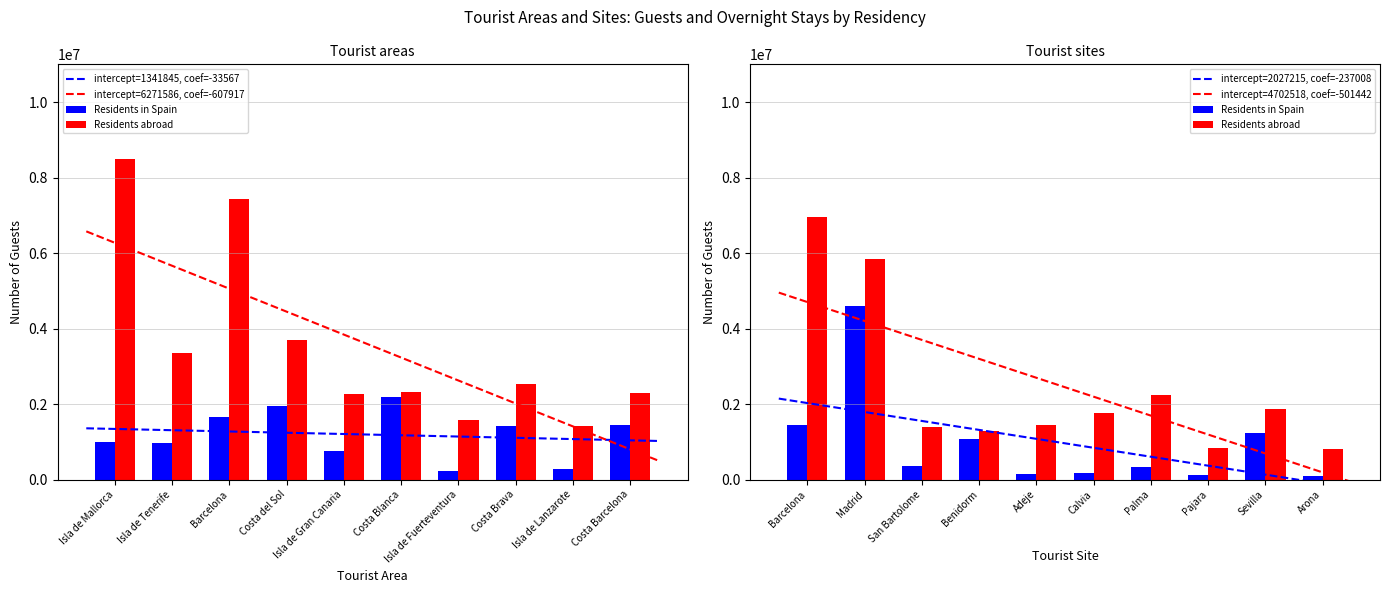

What is the label of the 7th bar from the right?

Costa del Sol